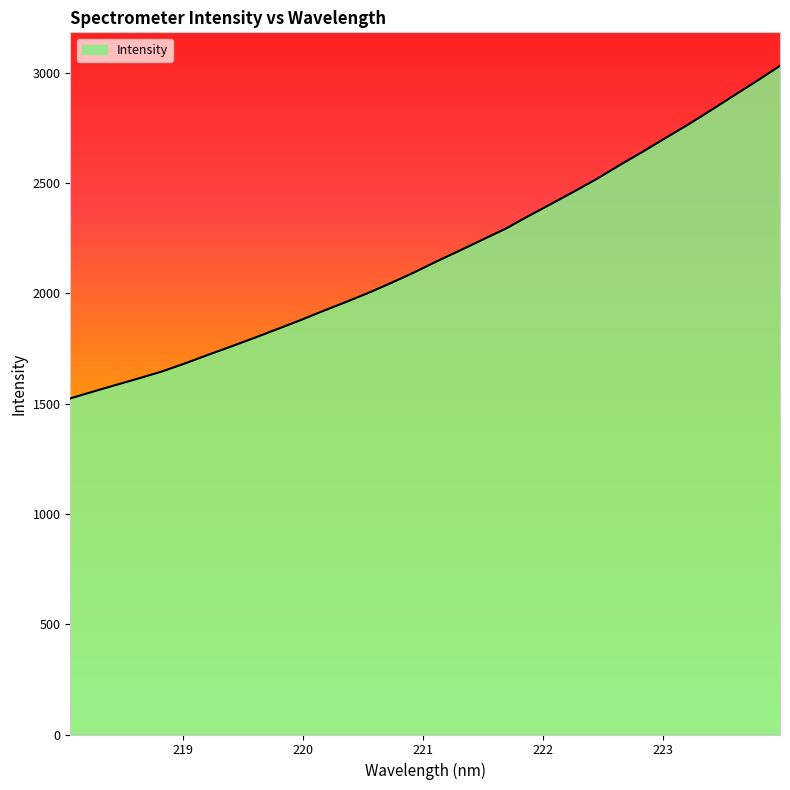

What is the difference between the maximum and minimum values?

1507.4